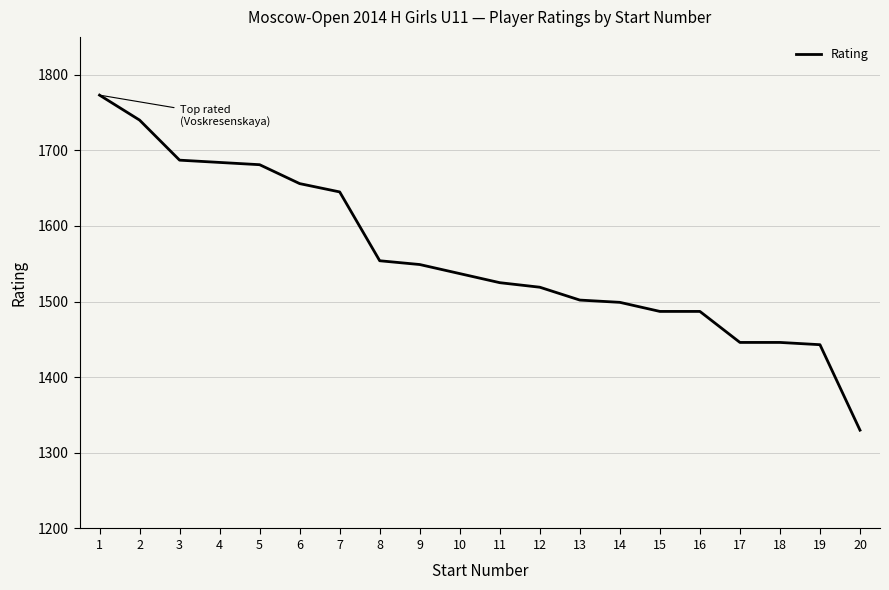

At which label does the data first exceed 1537?

1